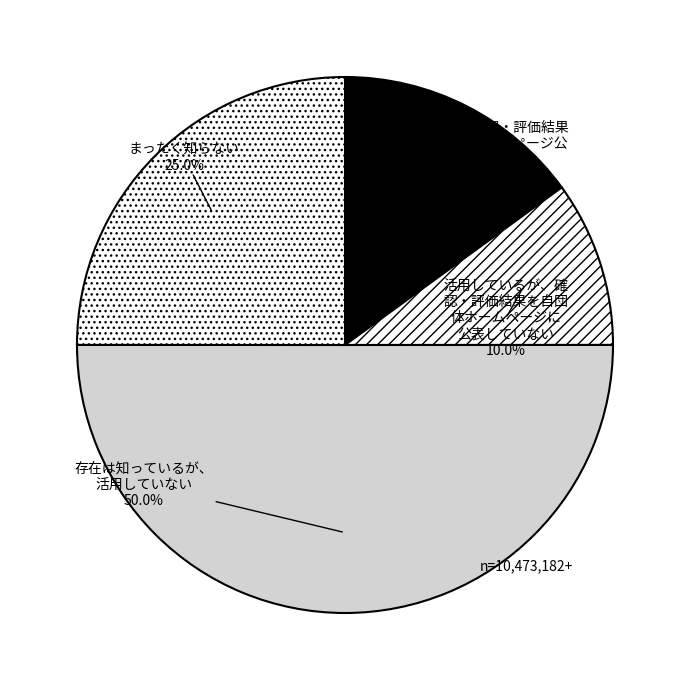

Which category has the biggest portion of the pie?

存在は知っているが、 活用していない